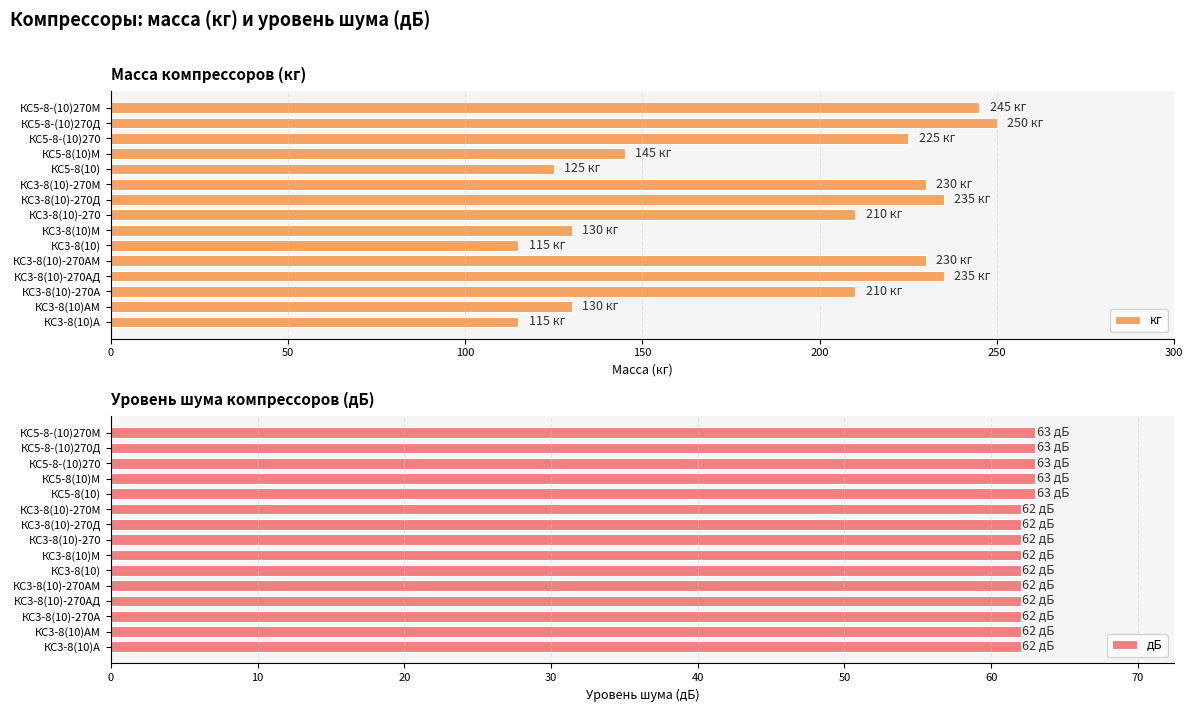

What is the sum of all кг values?

2830